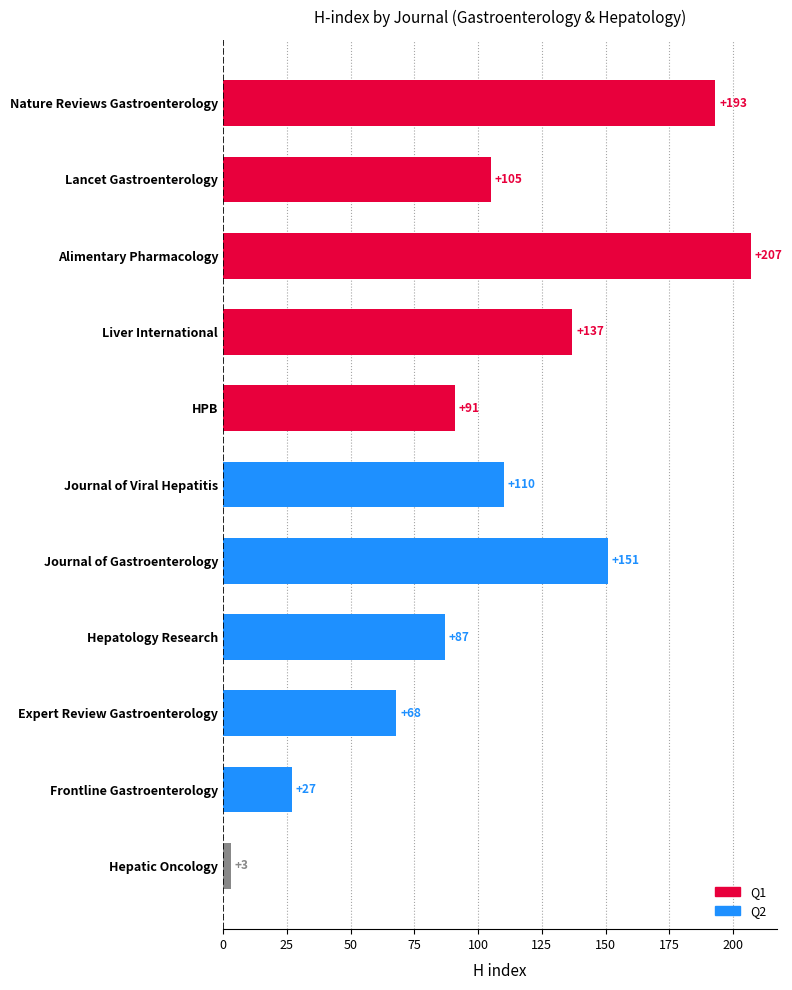

List the labels in order of value, largest first.

Alimentary Pharmacology, Nature Reviews Gastroenterology, Journal of Gastroenterology, Liver International, Journal of Viral Hepatitis, Lancet Gastroenterology, HPB, Hepatology Research, Expert Review Gastroenterology, Frontline Gastroenterology, Hepatic Oncology